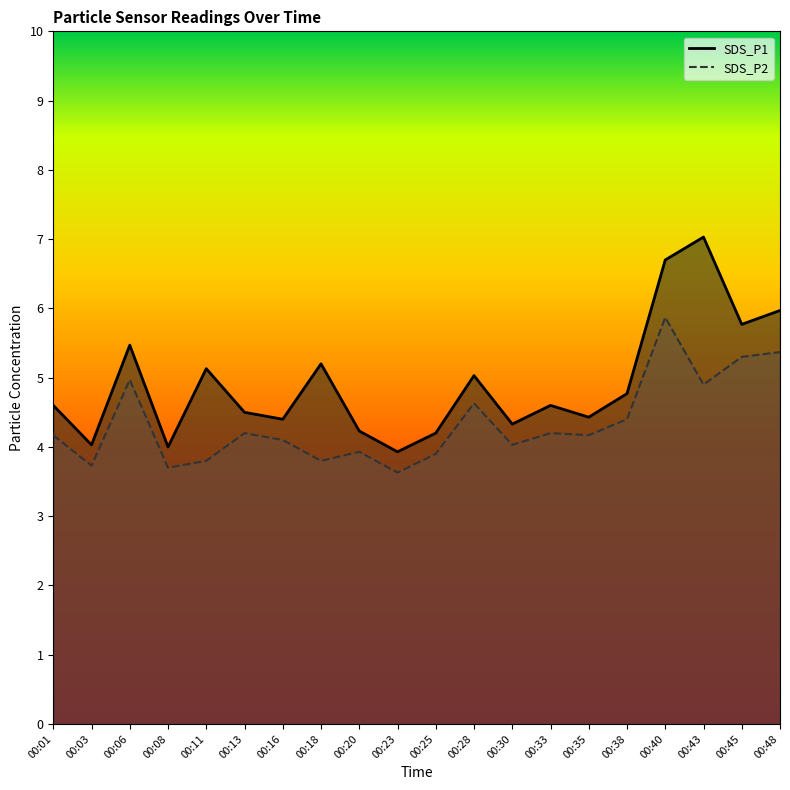

Where is the first local maximum for SDS_P1?

00:06